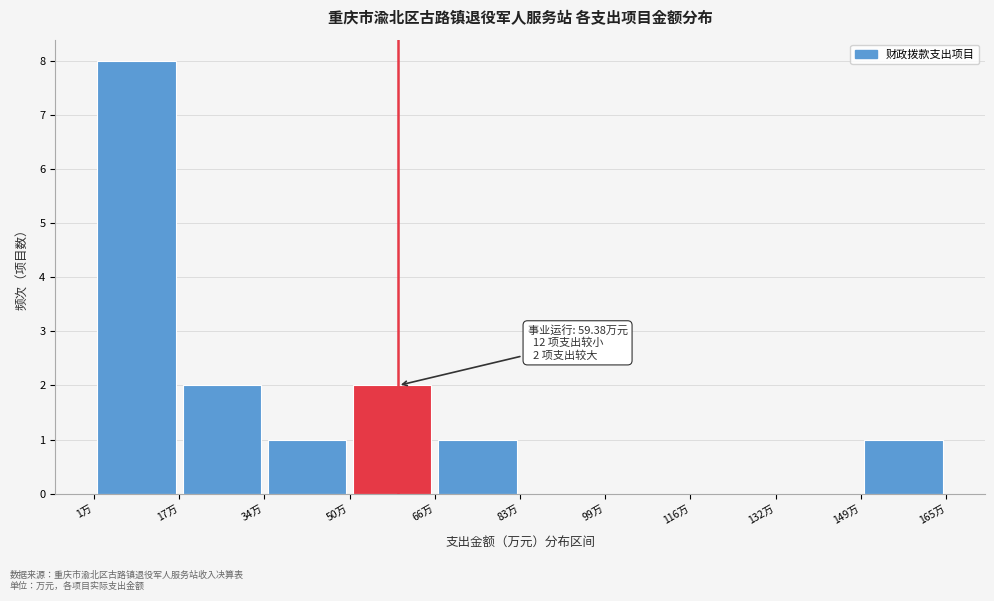

Which range on the x-axis has the tallest bar?

0 to 18